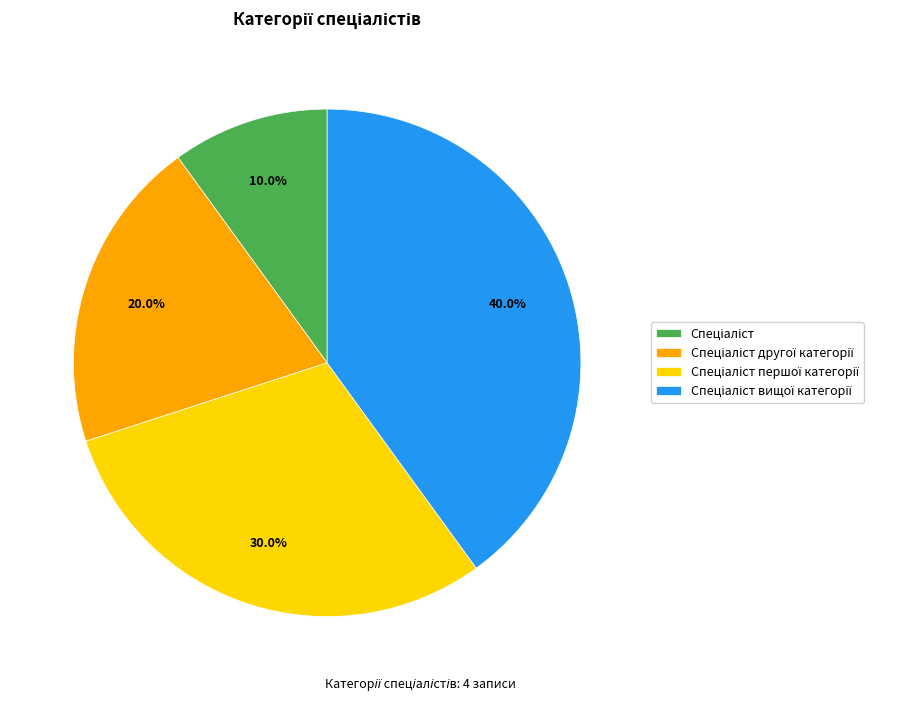

Is there a majority slice in this chart?

No